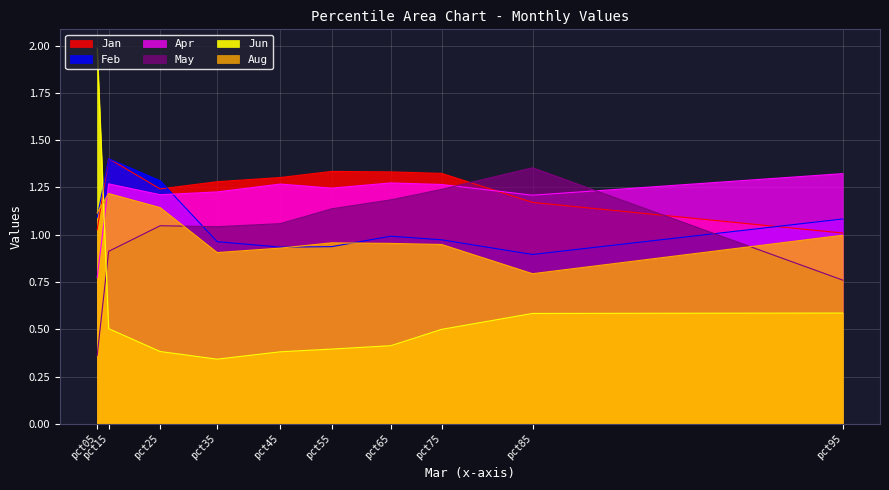

What are all the series names shown in the legend?

Jan, Feb, Apr, May, Jun, Aug